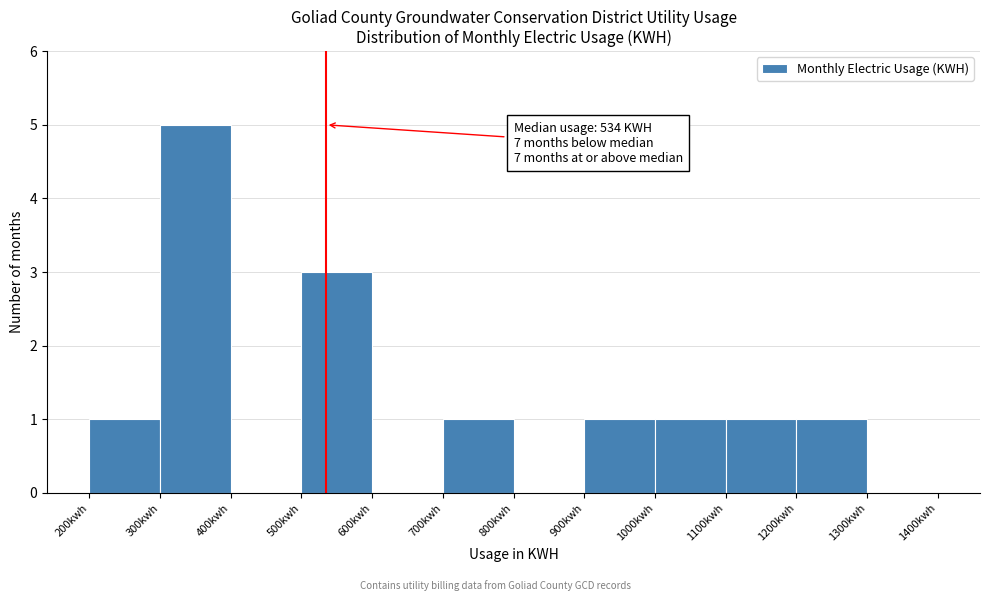

Over which range of the x-axis is the bar tallest?

300 to 400